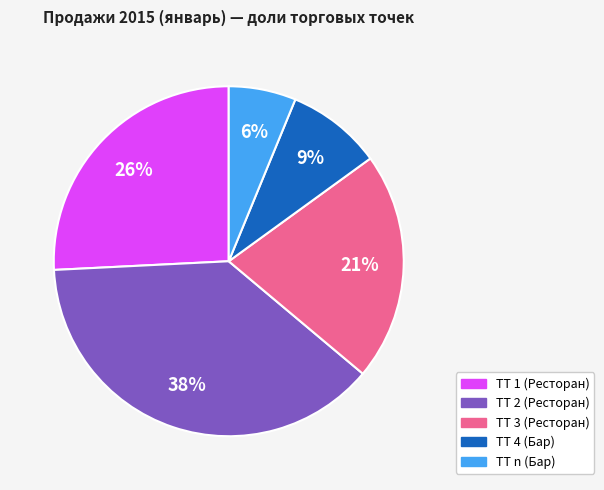

To the nearest percent, what percentage of the pie is ТТ n (Бар)?

6%